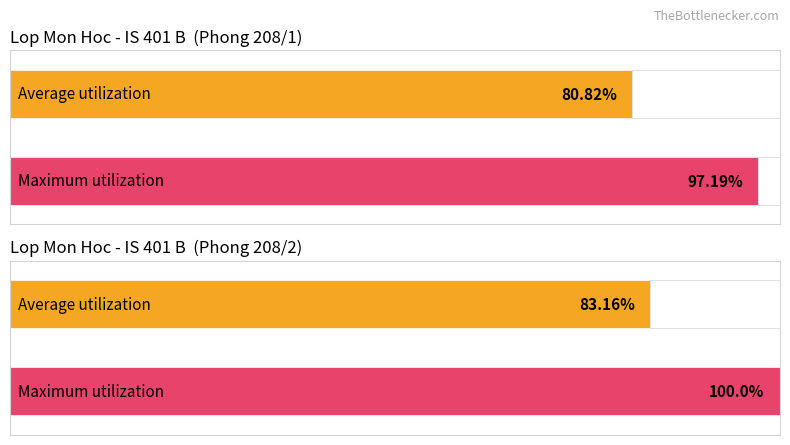

Are the bars grouped side by side (vs. stacked)?

Yes